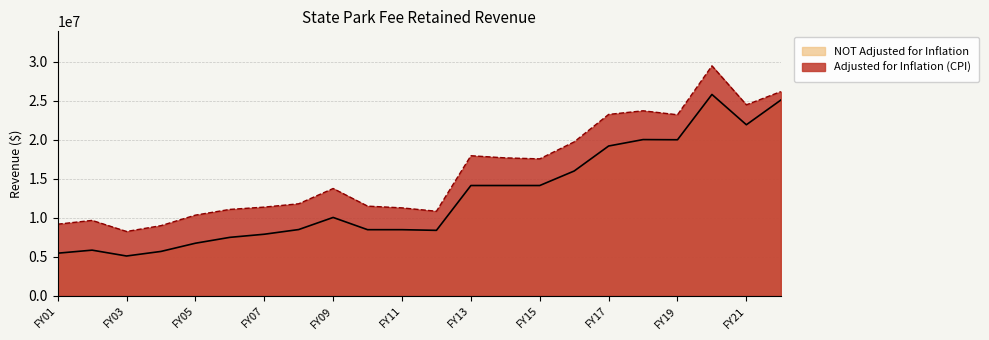

Which label corresponds to the largest value in the chart?

FY20